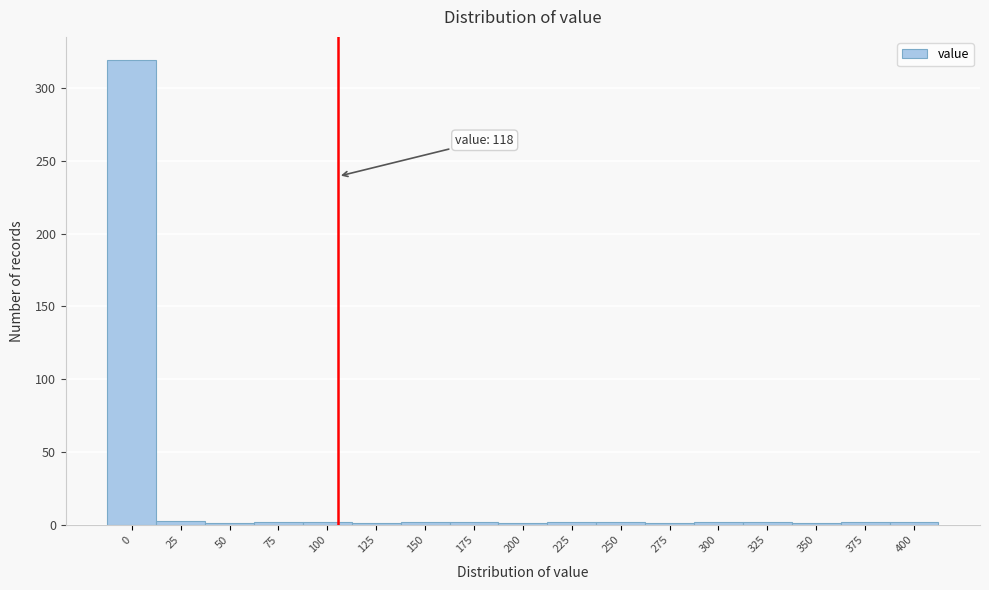

The chart shows a value of 1 at 200. True or false?

True